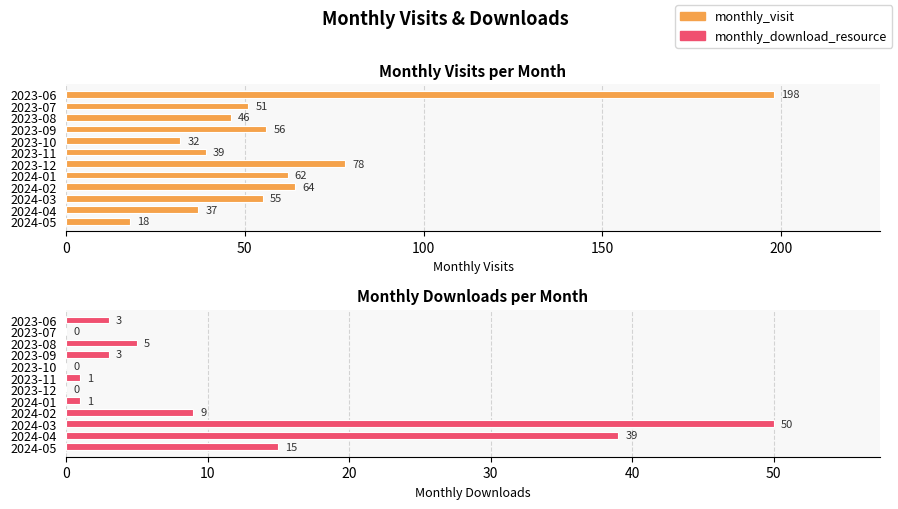

What is the sum of all monthly_download_resource values?

126